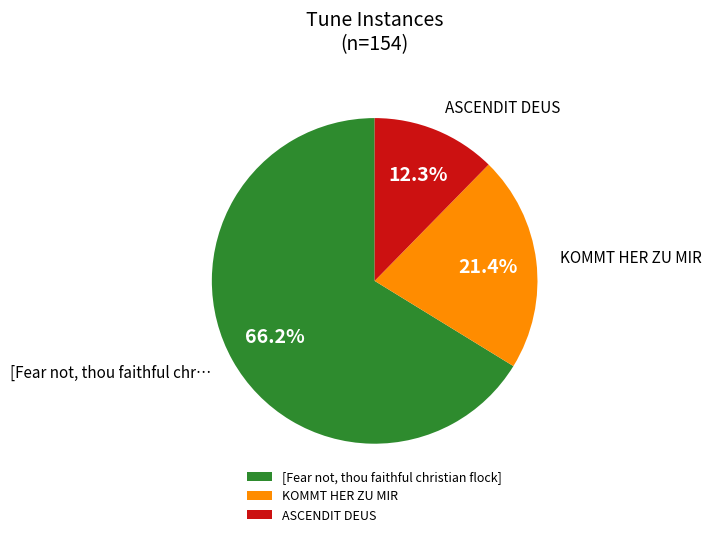

True or false: KOMMT HER ZU MIR accounts for 10% of the total.

False